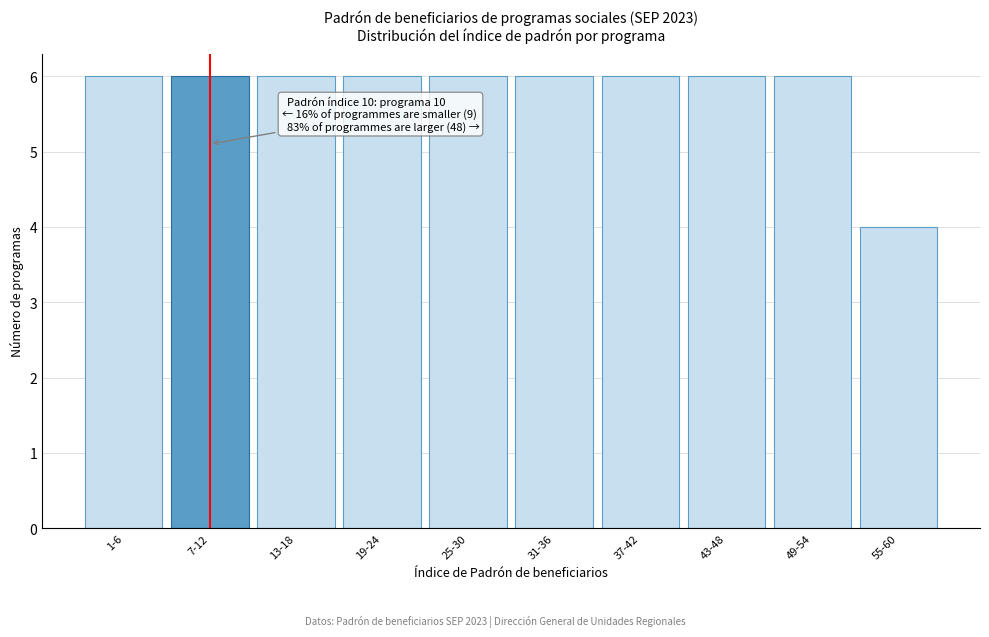

Reading left to right, what are all the values shown in this chart?

6	6	6	6	6	6	6	6	6	4